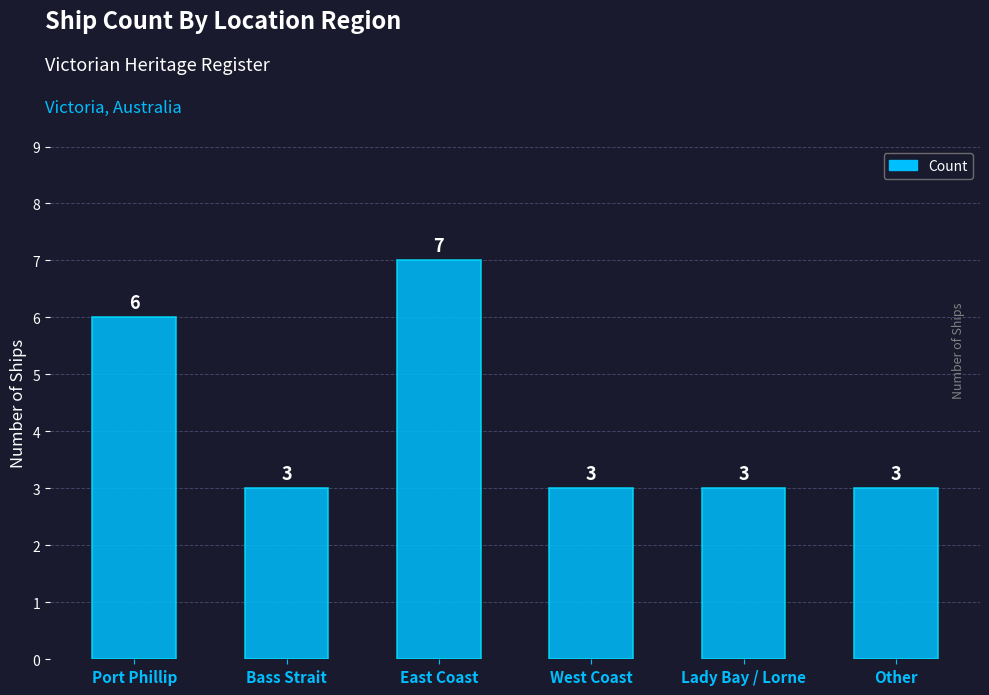

What is the minimum value shown in the chart?

3